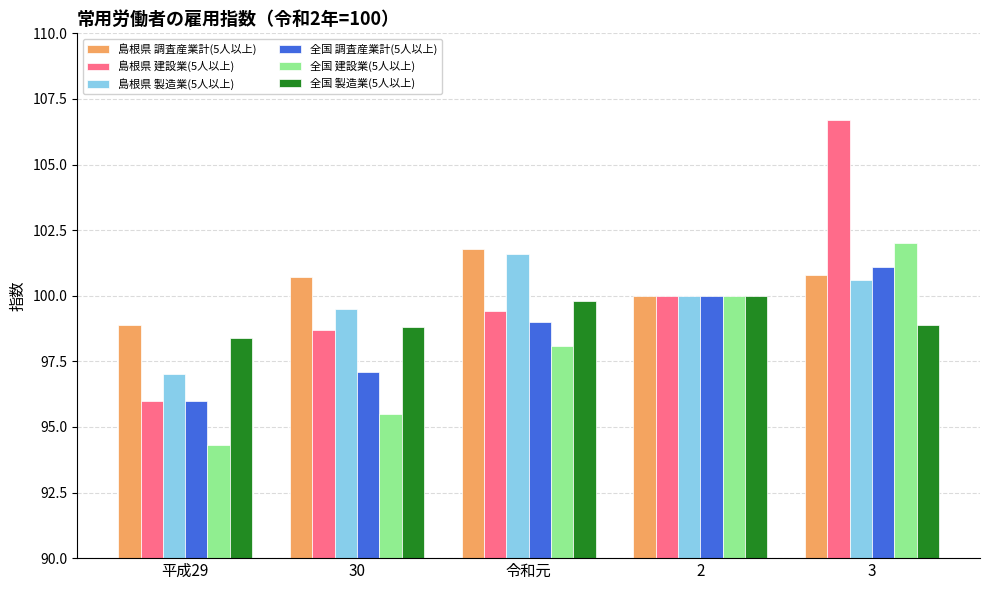

At which label is 島根県 調査産業計(5人以上) closest to 100?

2